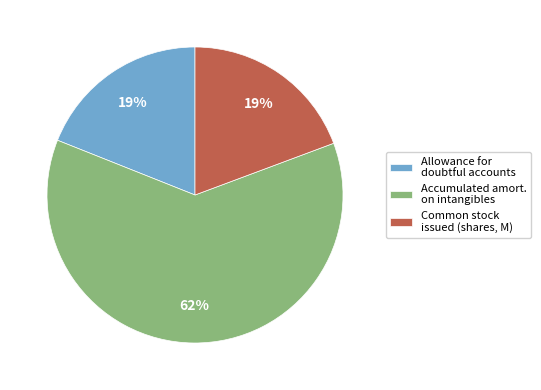

How many segments does this pie chart have?

3